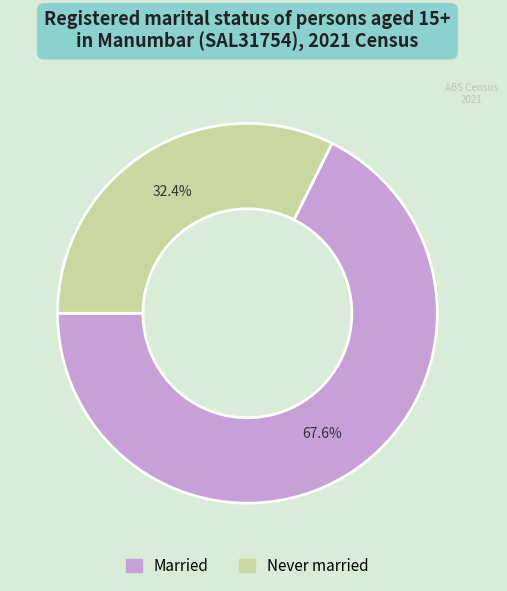

Is there any slice that represents more than half of the pie?

Yes